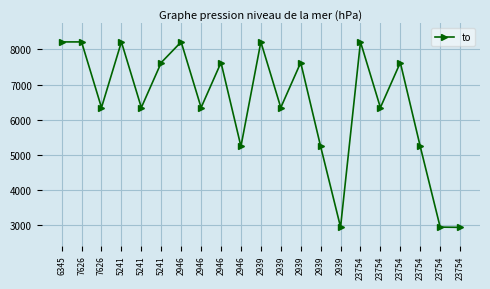

At which label does the data first exceed 6345?

6345